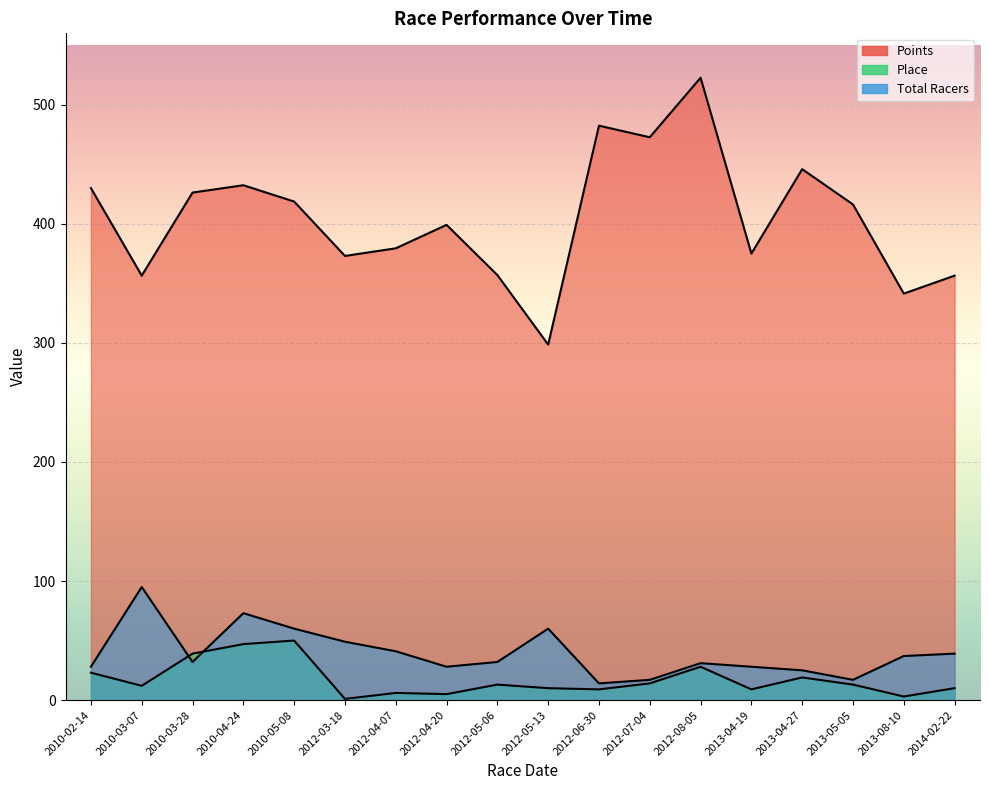

What is the total value across all series at 2013-04-27?

489.9